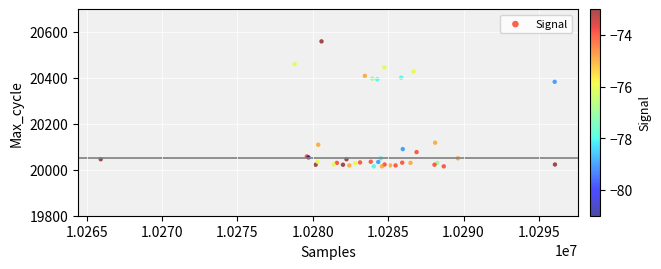

What Y value in the scatter plot is closest to 20287?

20383